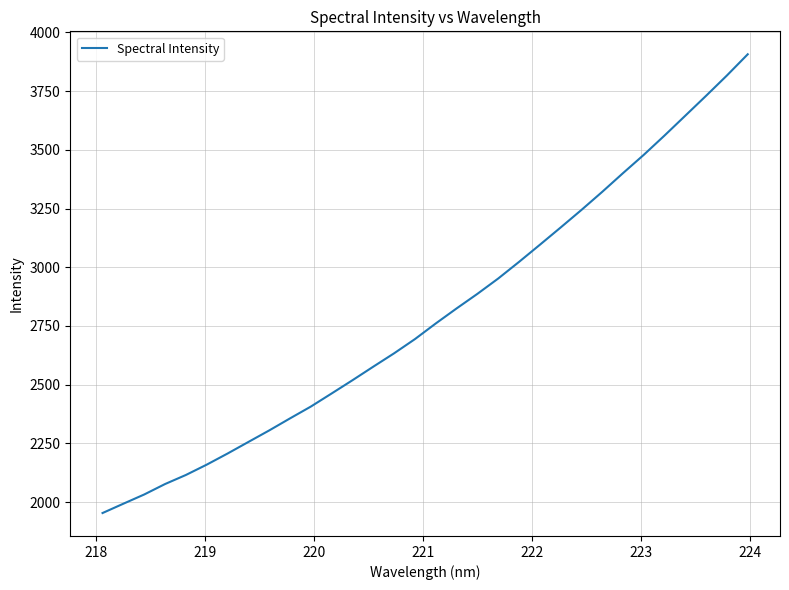

What is the minimum value shown in the chart?

1953.4